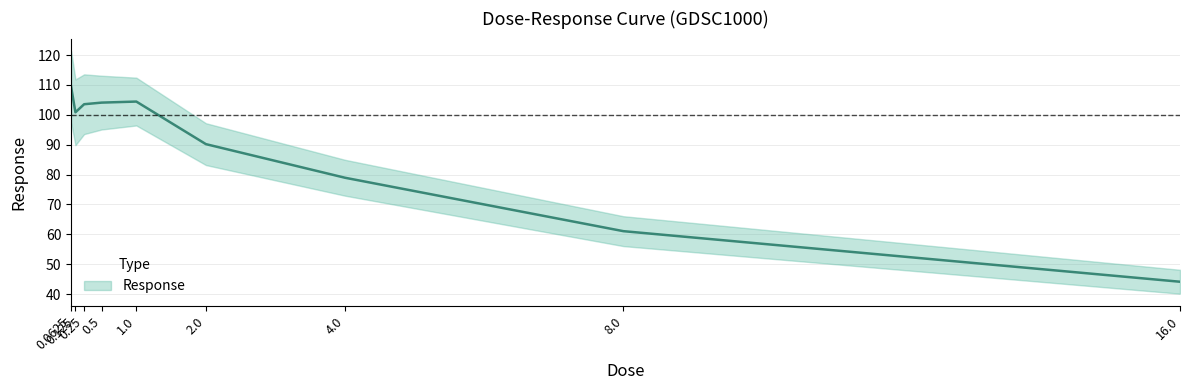

What is the sum of the values at 1.0 and 2.0?

194.6